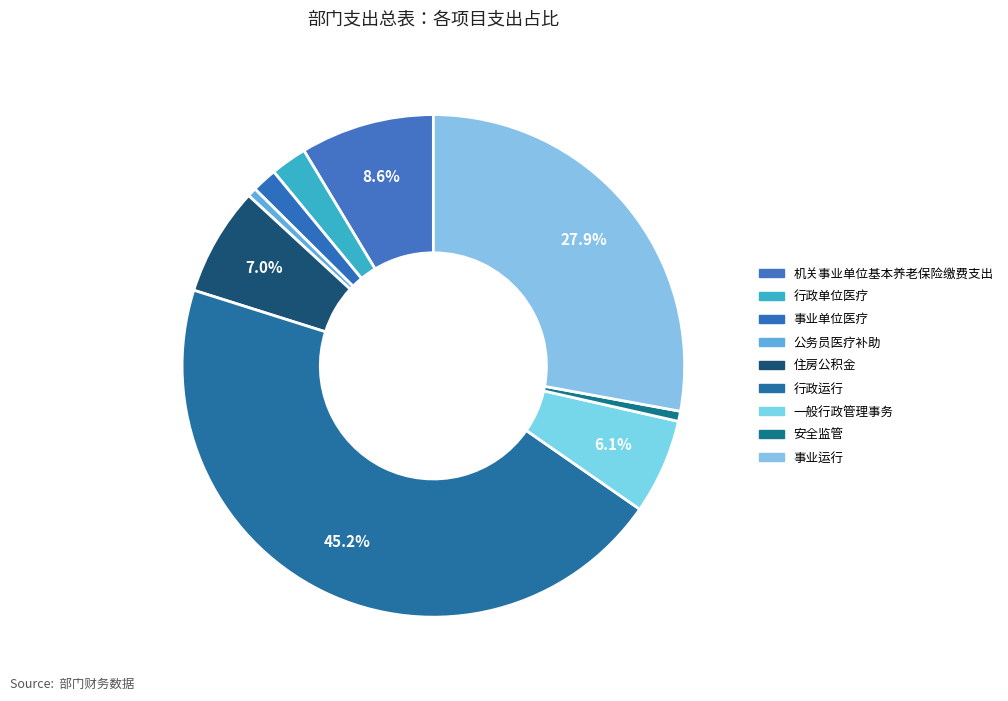

How many slices are in this pie chart?

9